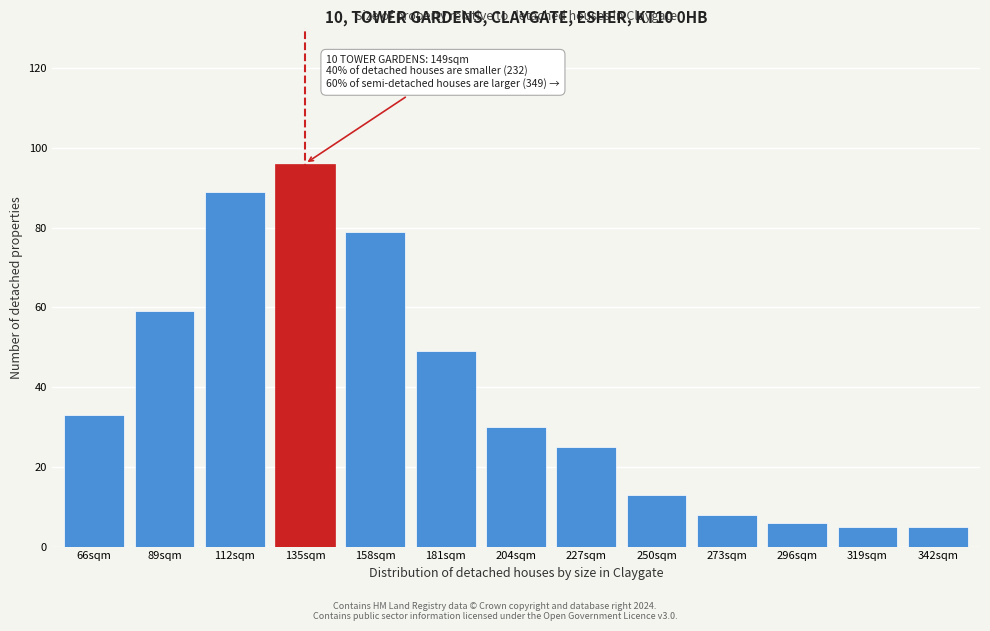

Reading left to right, list all the values displayed in this chart.

66sqm=33	89sqm=59	112sqm=89	135sqm=96	158sqm=79	181sqm=49	204sqm=30	227sqm=25	250sqm=13	273sqm=8	296sqm=6	319sqm=5	342sqm=5